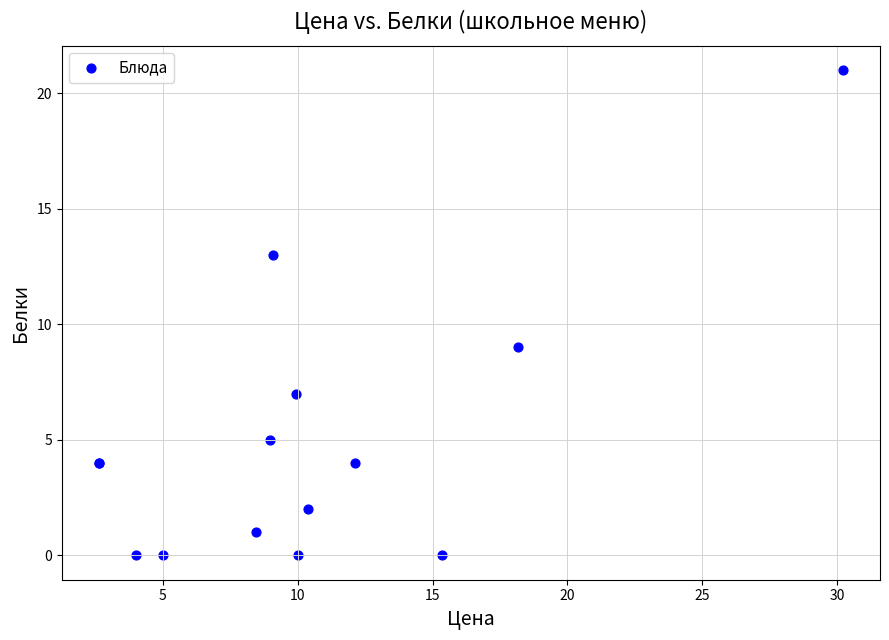

What Y value in the scatter plot is closest to 10?

9